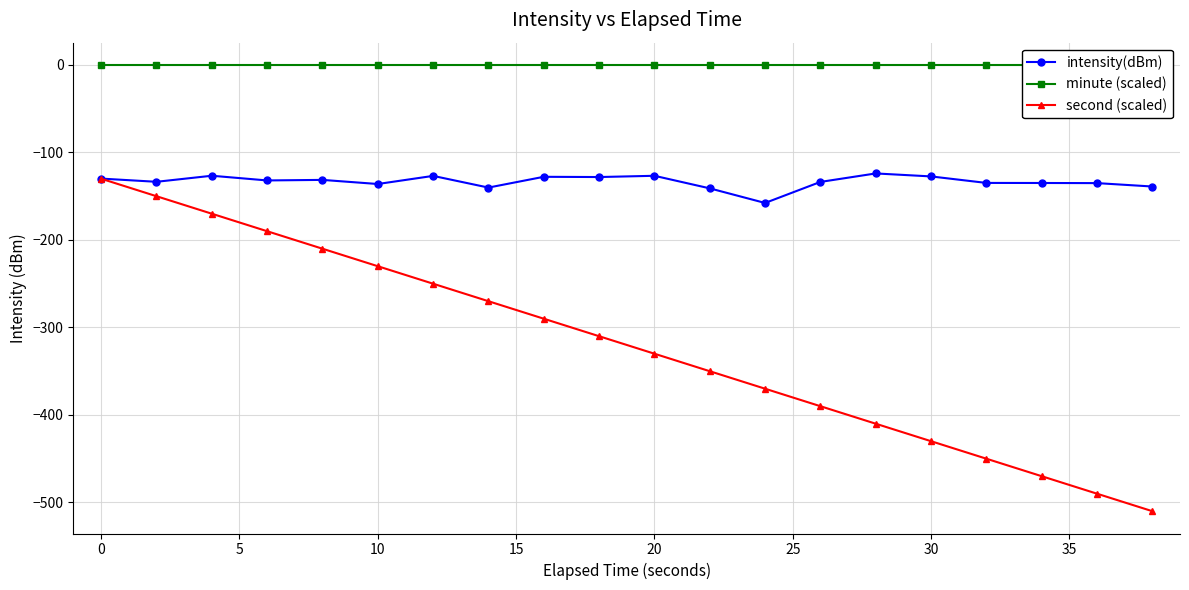

Which series has the largest range (max minus min)?

second (scaled)